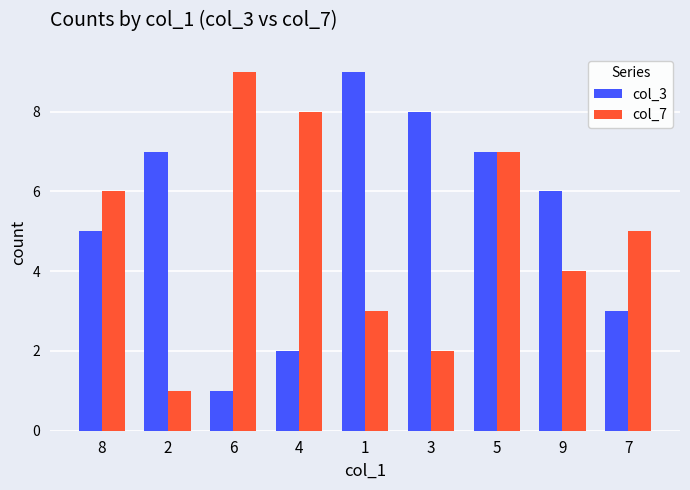

At which category is the sum across all series the highest?

5